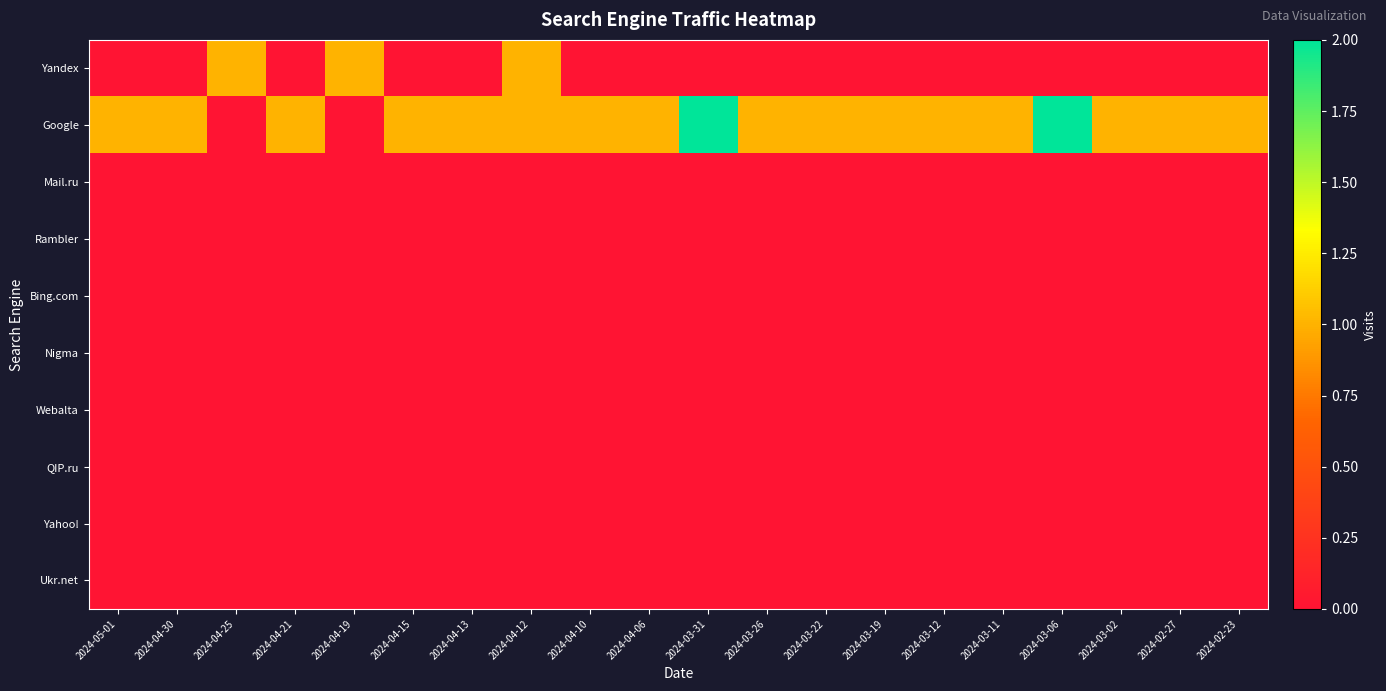

Reading left to right, extract all data points from this chart.

Yandex: 2024-05-01=0	2024-04-30=0	2024-04-25=1	2024-04-21=0	2024-04-19=1	2024-04-15=0	2024-04-13=0	2024-04-12=1	2024-04-10=0	2024-04-06=0	2024-03-31=0	2024-03-26=0	2024-03-22=0	2024-03-19=0	2024-03-12=0	2024-03-11=0	2024-03-06=0	2024-03-02=0	2024-02-27=0	2024-02-23=0
Google: 2024-05-01=1	2024-04-30=1	2024-04-25=0	2024-04-21=1	2024-04-19=0	2024-04-15=1	2024-04-13=1	2024-04-12=1	2024-04-10=1	2024-04-06=1	2024-03-31=2	2024-03-26=1	2024-03-22=1	2024-03-19=1	2024-03-12=1	2024-03-11=1	2024-03-06=2	2024-03-02=1	2024-02-27=1	2024-02-23=1
Mail.ru: 2024-05-01=0	2024-04-30=0	2024-04-25=0	2024-04-21=0	2024-04-19=0	2024-04-15=0	2024-04-13=0	2024-04-12=0	2024-04-10=0	2024-04-06=0	2024-03-31=0	2024-03-26=0	2024-03-22=0	2024-03-19=0	2024-03-12=0	2024-03-11=0	2024-03-06=0	2024-03-02=0	2024-02-27=0	2024-02-23=0
Rambler: 2024-05-01=0	2024-04-30=0	2024-04-25=0	2024-04-21=0	2024-04-19=0	2024-04-15=0	2024-04-13=0	2024-04-12=0	2024-04-10=0	2024-04-06=0	2024-03-31=0	2024-03-26=0	2024-03-22=0	2024-03-19=0	2024-03-12=0	2024-03-11=0	2024-03-06=0	2024-03-02=0	2024-02-27=0	2024-02-23=0
Bing.com: 2024-05-01=0	2024-04-30=0	2024-04-25=0	2024-04-21=0	2024-04-19=0	2024-04-15=0	2024-04-13=0	2024-04-12=0	2024-04-10=0	2024-04-06=0	2024-03-31=0	2024-03-26=0	2024-03-22=0	2024-03-19=0	2024-03-12=0	2024-03-11=0	2024-03-06=0	2024-03-02=0	2024-02-27=0	2024-02-23=0
Nigma: 2024-05-01=0	2024-04-30=0	2024-04-25=0	2024-04-21=0	2024-04-19=0	2024-04-15=0	2024-04-13=0	2024-04-12=0	2024-04-10=0	2024-04-06=0	2024-03-31=0	2024-03-26=0	2024-03-22=0	2024-03-19=0	2024-03-12=0	2024-03-11=0	2024-03-06=0	2024-03-02=0	2024-02-27=0	2024-02-23=0
Webalta: 2024-05-01=0	2024-04-30=0	2024-04-25=0	2024-04-21=0	2024-04-19=0	2024-04-15=0	2024-04-13=0	2024-04-12=0	2024-04-10=0	2024-04-06=0	2024-03-31=0	2024-03-26=0	2024-03-22=0	2024-03-19=0	2024-03-12=0	2024-03-11=0	2024-03-06=0	2024-03-02=0	2024-02-27=0	2024-02-23=0
QIP.ru: 2024-05-01=0	2024-04-30=0	2024-04-25=0	2024-04-21=0	2024-04-19=0	2024-04-15=0	2024-04-13=0	2024-04-12=0	2024-04-10=0	2024-04-06=0	2024-03-31=0	2024-03-26=0	2024-03-22=0	2024-03-19=0	2024-03-12=0	2024-03-11=0	2024-03-06=0	2024-03-02=0	2024-02-27=0	2024-02-23=0
Yahoo!: 2024-05-01=0	2024-04-30=0	2024-04-25=0	2024-04-21=0	2024-04-19=0	2024-04-15=0	2024-04-13=0	2024-04-12=0	2024-04-10=0	2024-04-06=0	2024-03-31=0	2024-03-26=0	2024-03-22=0	2024-03-19=0	2024-03-12=0	2024-03-11=0	2024-03-06=0	2024-03-02=0	2024-02-27=0	2024-02-23=0
Ukr.net: 2024-05-01=0	2024-04-30=0	2024-04-25=0	2024-04-21=0	2024-04-19=0	2024-04-15=0	2024-04-13=0	2024-04-12=0	2024-04-10=0	2024-04-06=0	2024-03-31=0	2024-03-26=0	2024-03-22=0	2024-03-19=0	2024-03-12=0	2024-03-11=0	2024-03-06=0	2024-03-02=0	2024-02-27=0	2024-02-23=0